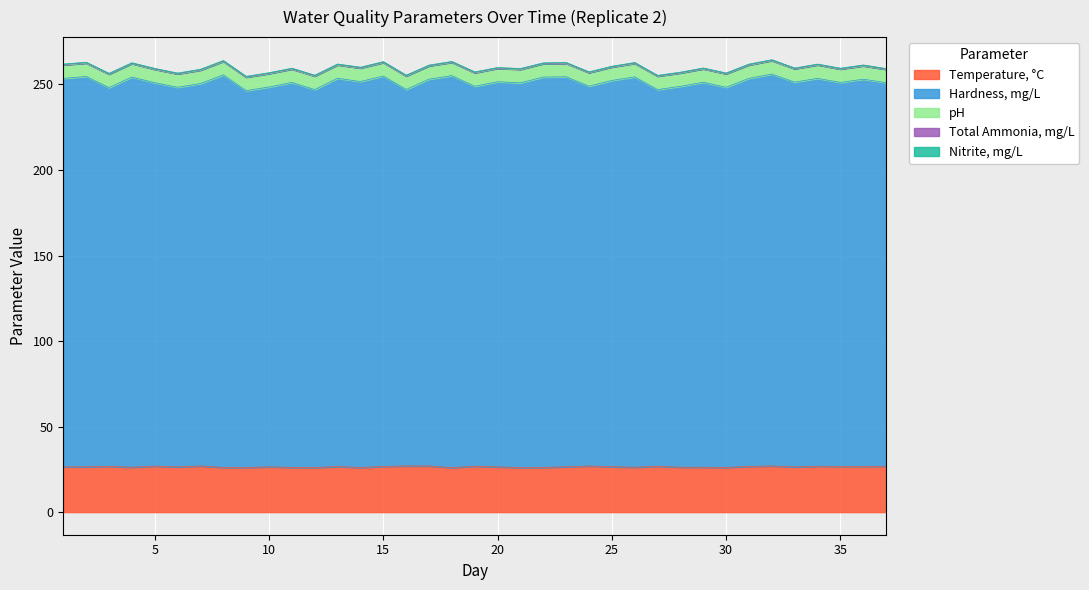

How many values in the Hardness, mg/L series exceed 225?

20